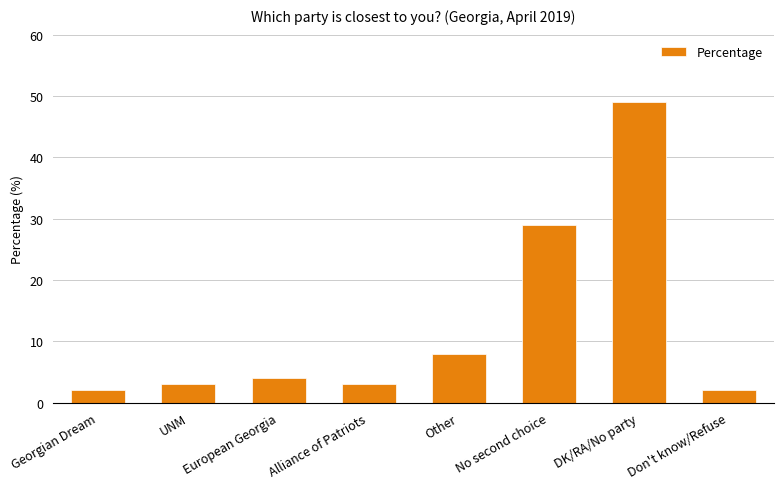

Does the chart contain any negative values?

No